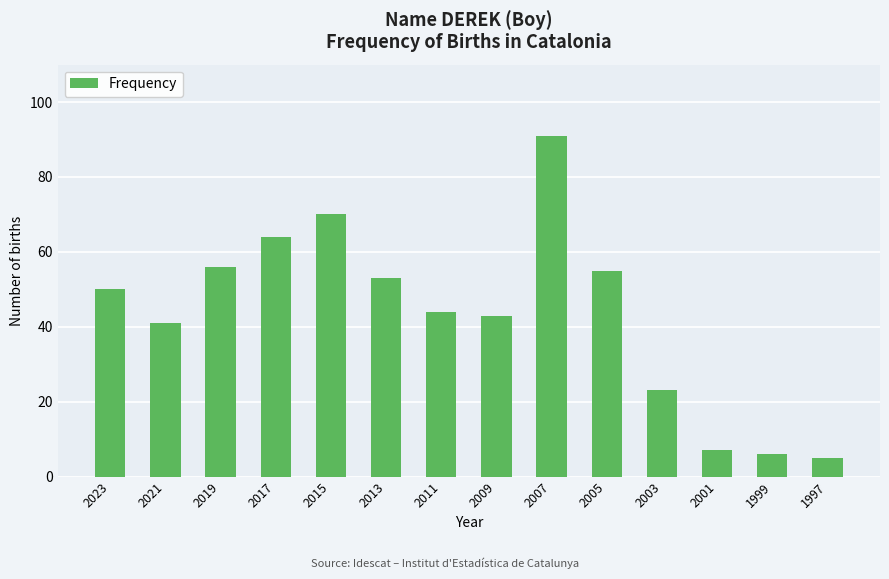

What value does the data have at 2017?

64